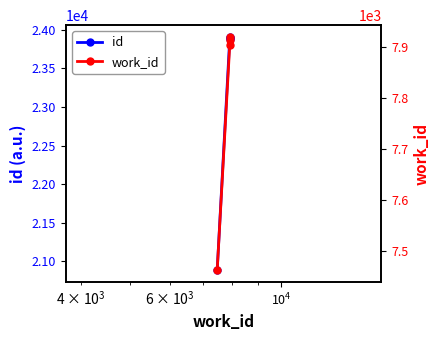

Reading left to right, what are all the values shown in this chart?

id: 20879	23886	23901	23910
work_id: 7461	7903	7913	7919